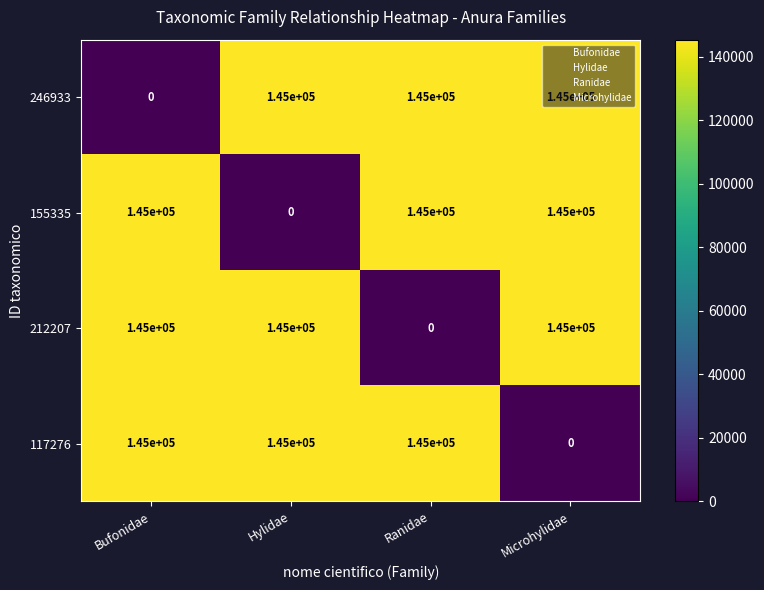

What is the maximum value shown in the chart?

145000